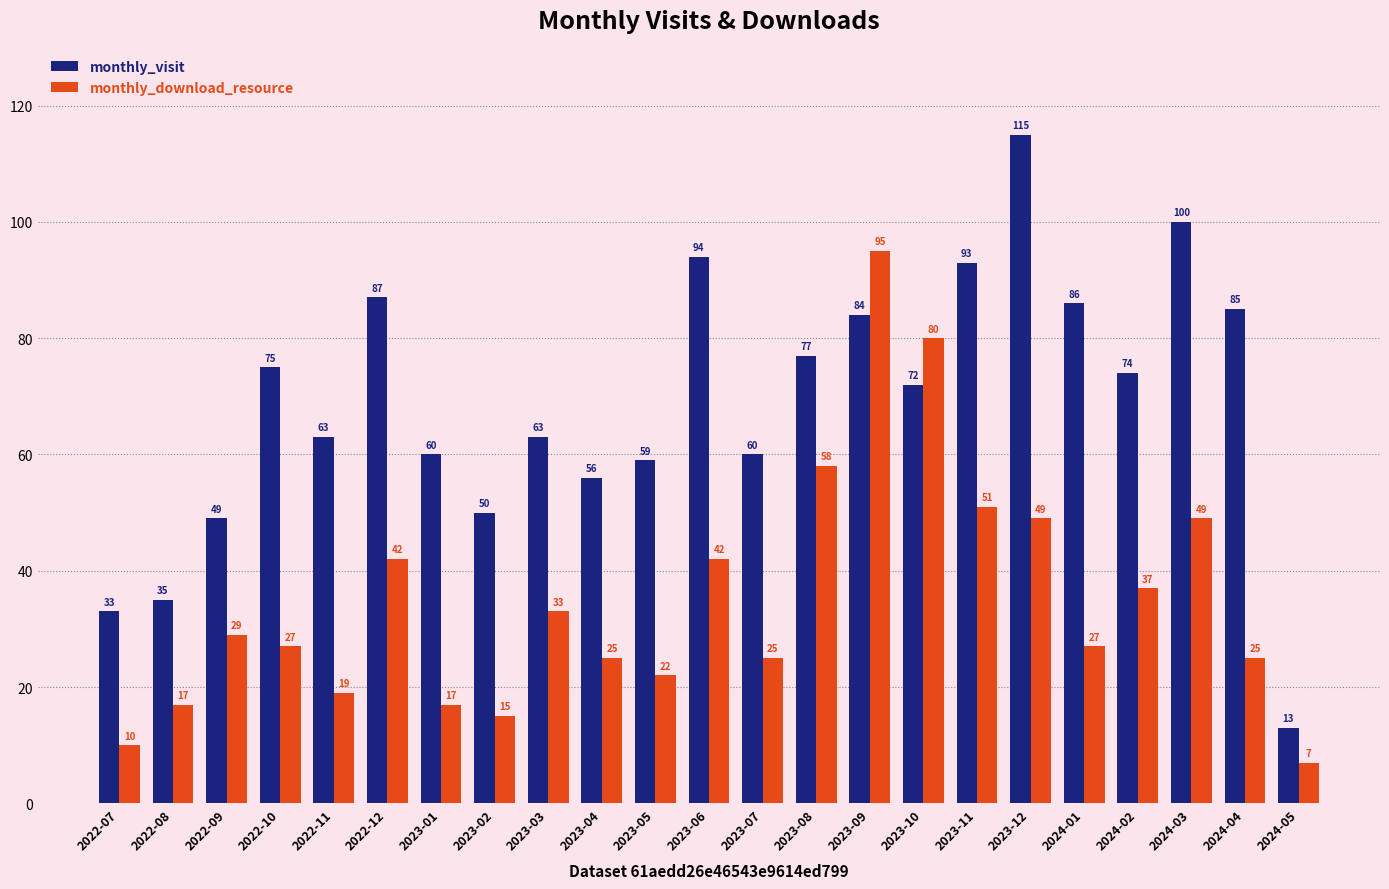

What is the sum of the monthly_visit values at 2024-01 and 2024-05?

99